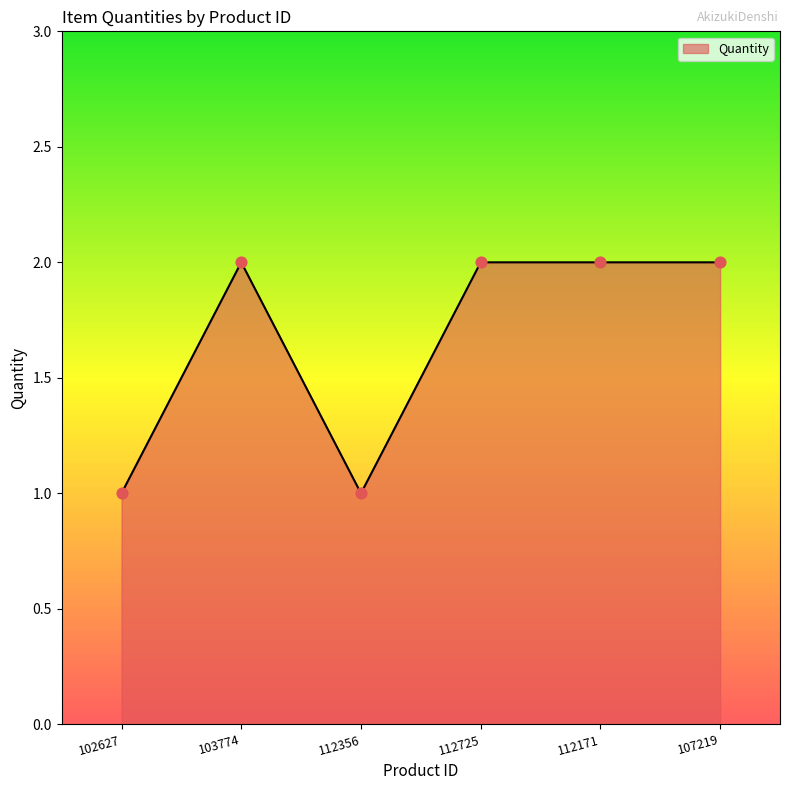

Approximately how many times larger is the value at 102627 compared to 112356?

1.0